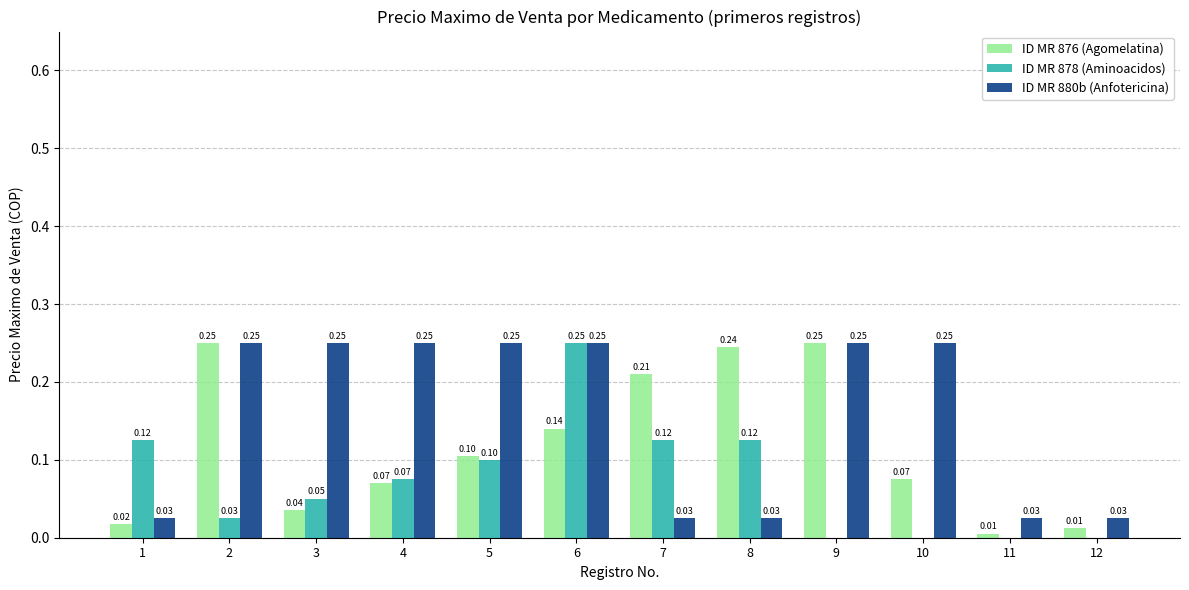

How many ID MR 880b (Anfotericina) values are between 0 and 1?

12